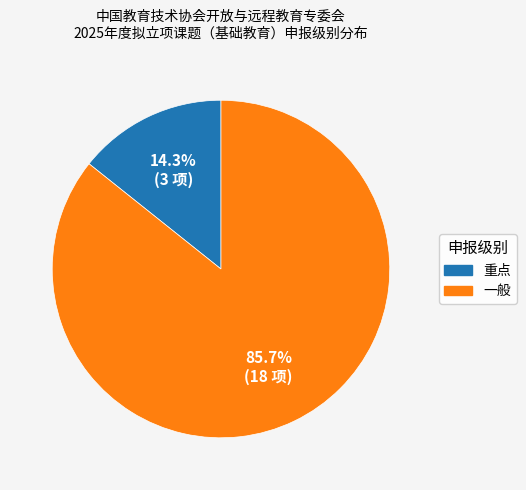

Combined, do 一般 and 重点 account for over 50%?

Yes